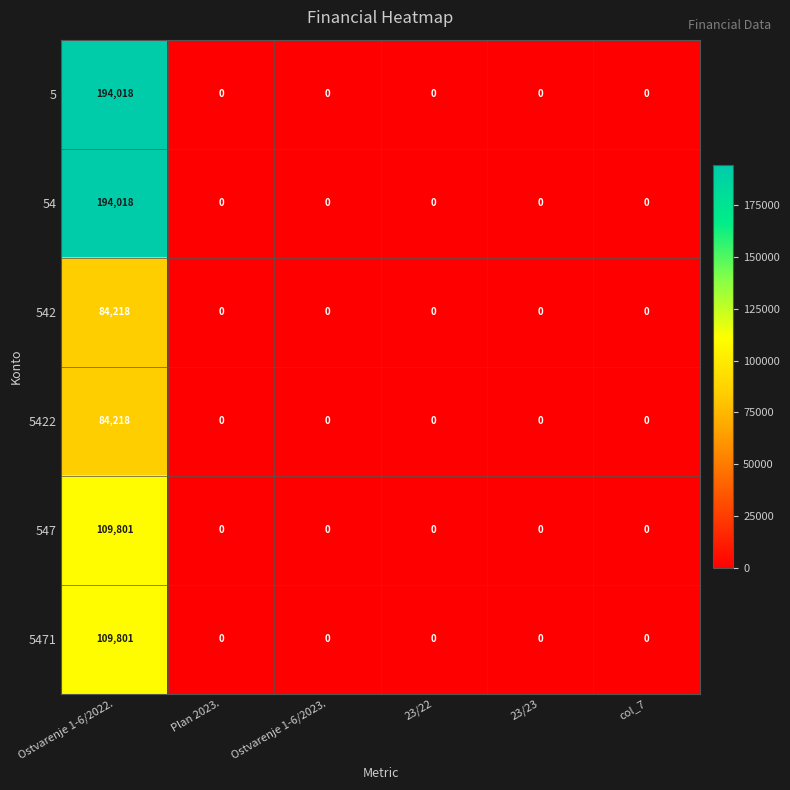

At which category is the sum across all series the highest?

Ostvarenje 1-6/2022.